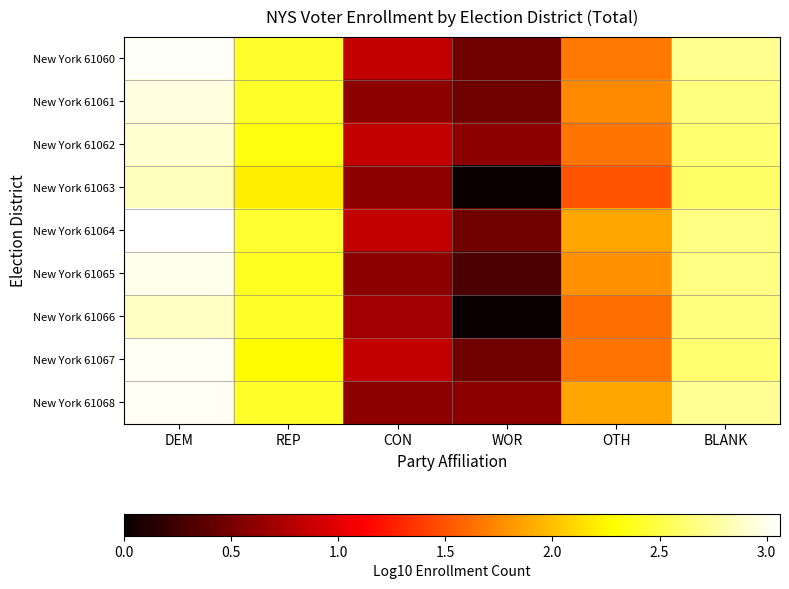

At which category is the sum across all series the highest?

DEM